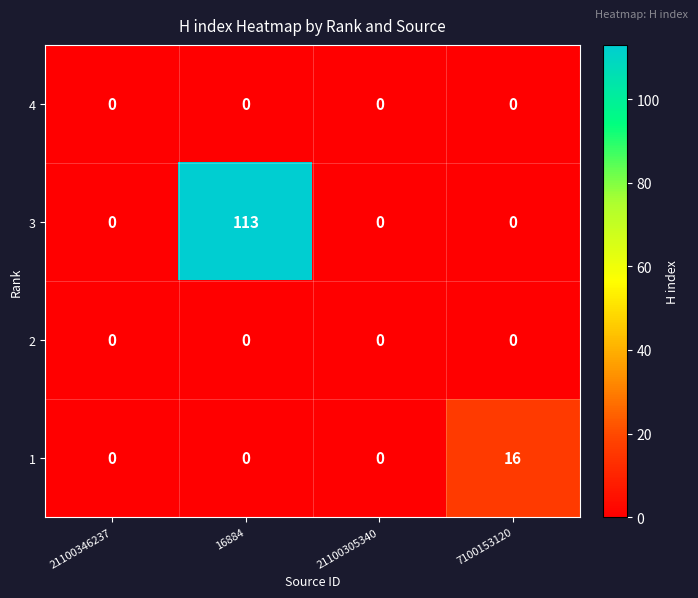

Which series has the largest total across all categories?

3